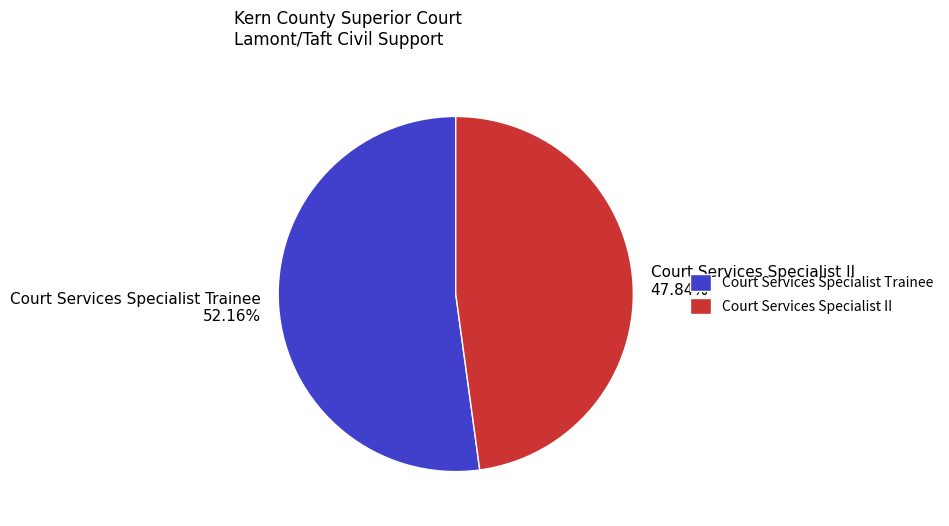

Does Court Services Specialist II account for over 50% of the chart?

No